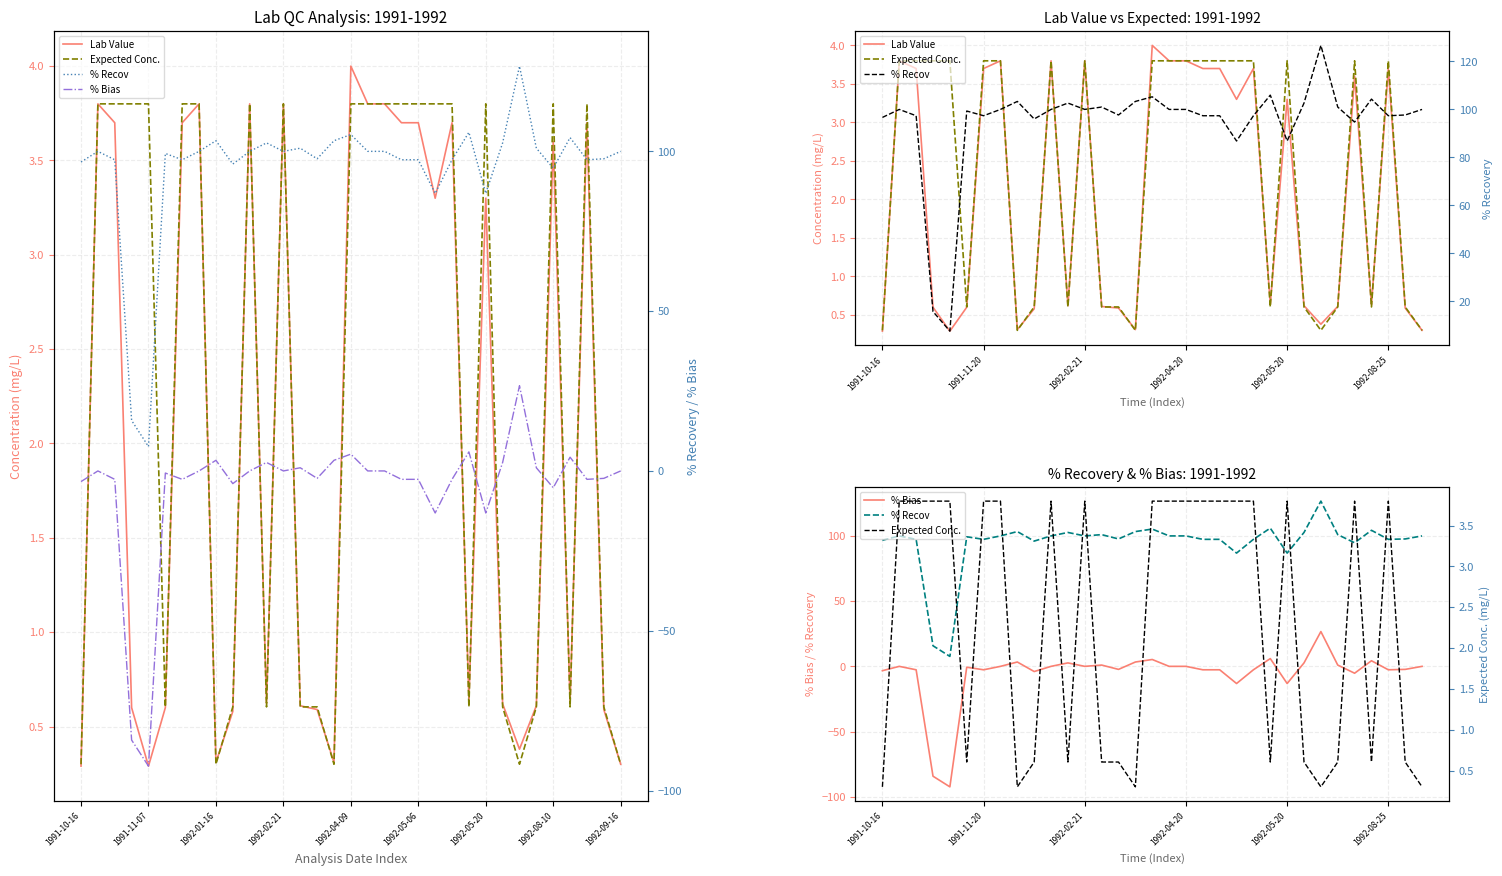

True or false: Lab Value and Expected Conc. cross at least once.

True